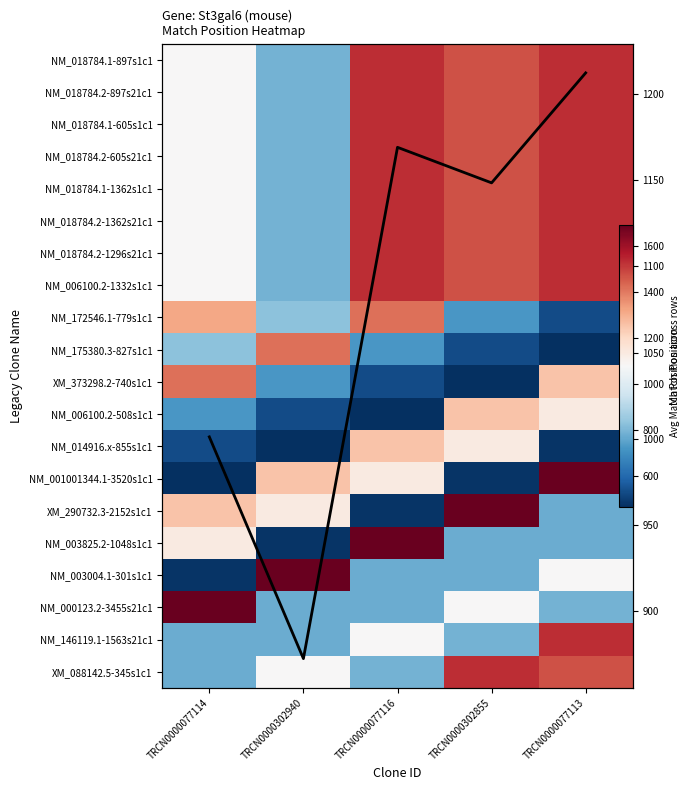

Rank the categories by NM_006100.2-1332s1c1 value from highest to lowest.

TRCN0000077116, TRCN0000077113, TRCN0000302855, TRCN0000077114, TRCN0000302940